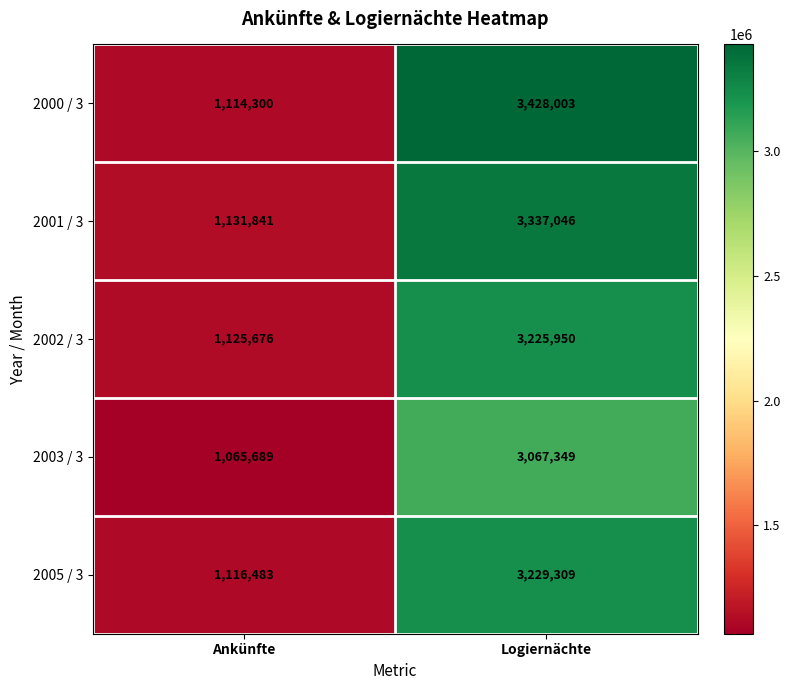

The 2001 / 3 series shows 3337046 at Logiernächte. True or false?

True